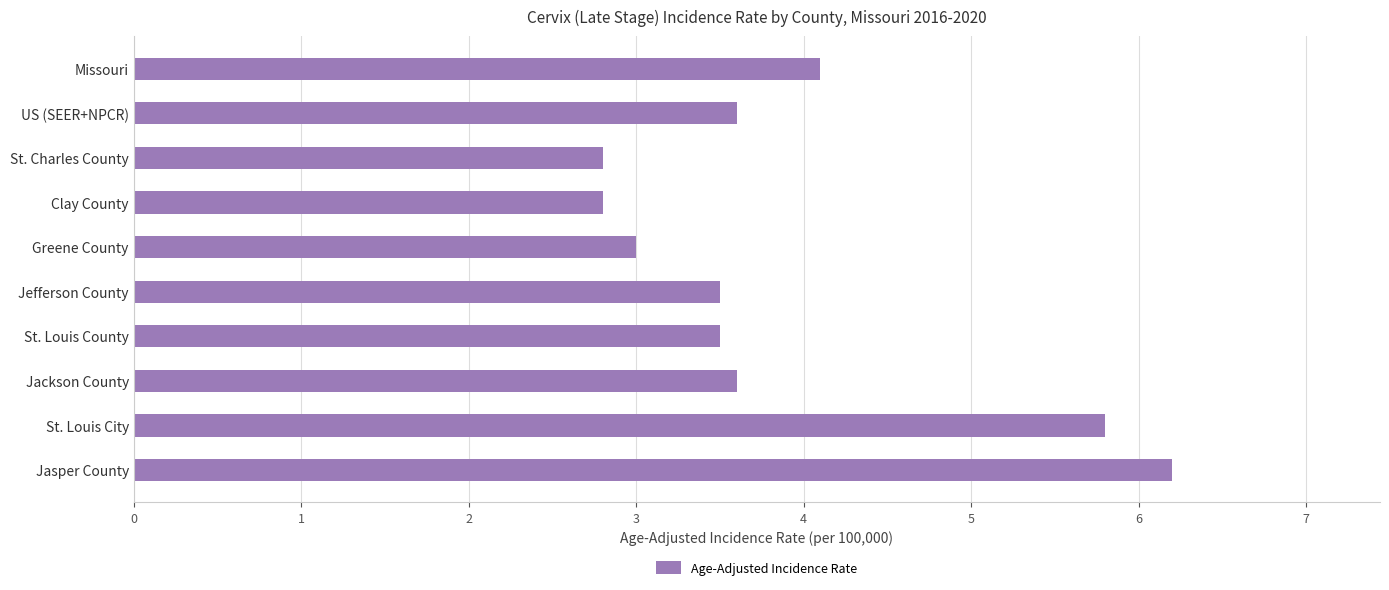

What is the difference between the maximum and second lowest values?

3.4